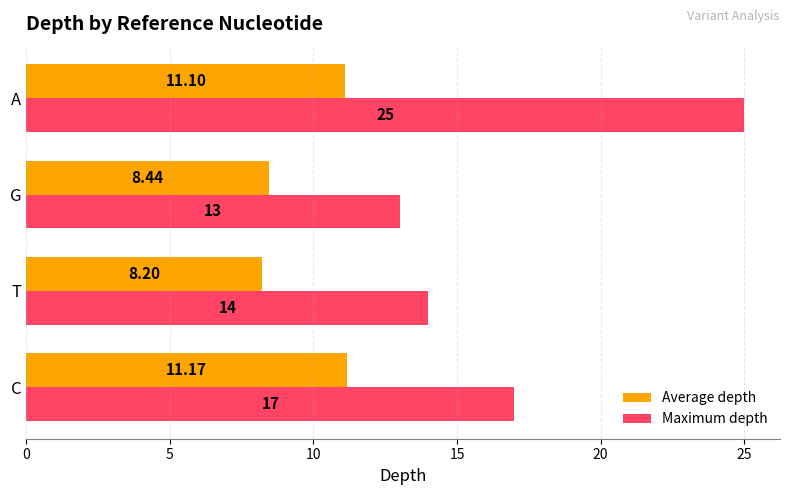

At which category is the sum across all series the highest?

A